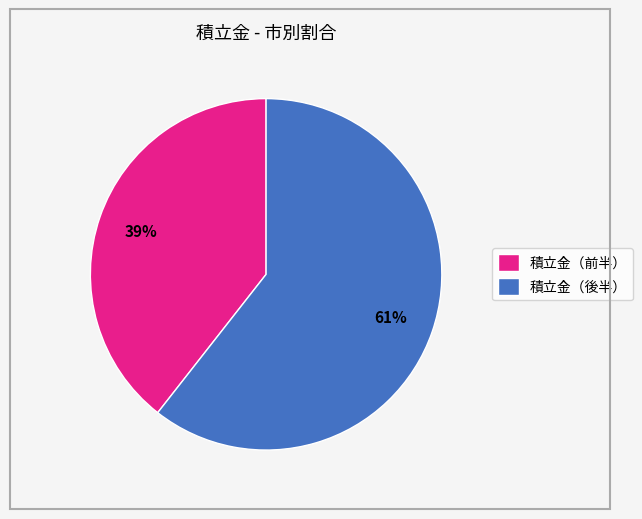

To the nearest percent, what is the combined percentage of 積立金（前半） and 積立金（後半）?

100%